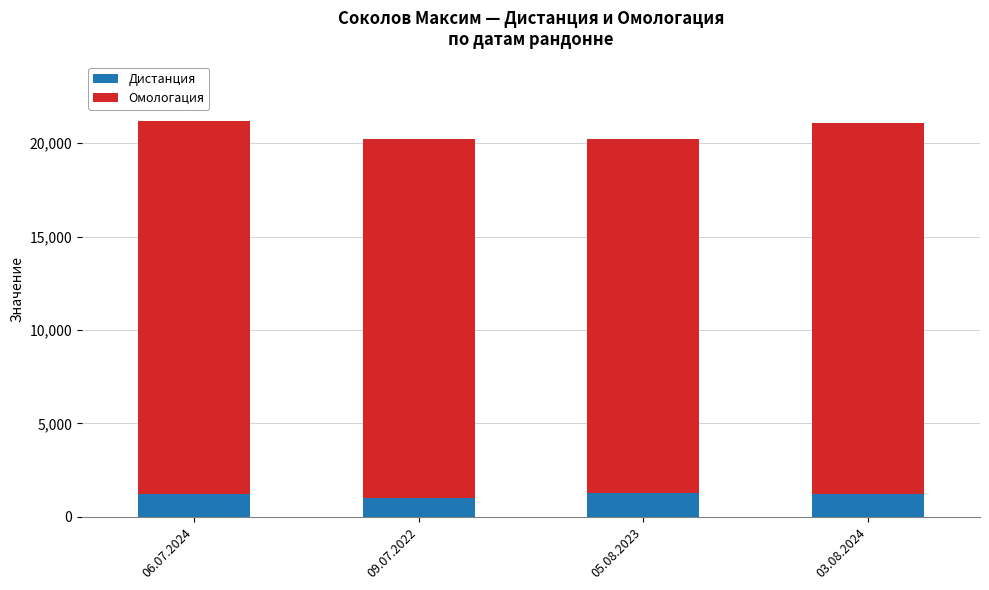

What is the total value across all series at 06.07.2024?

21199